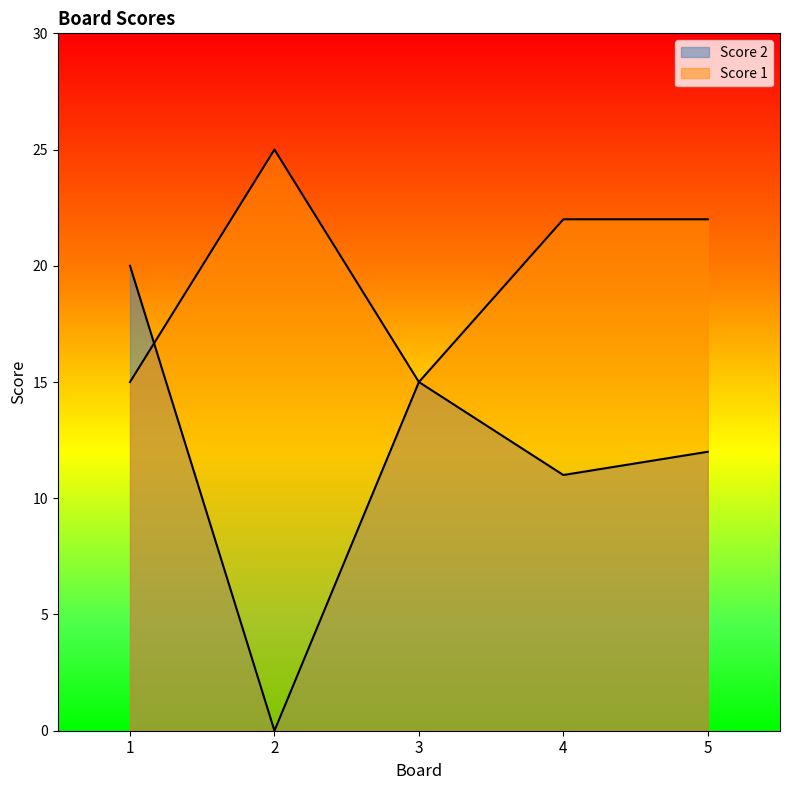

The Score 2 series shows 20 at 1. True or false?

True